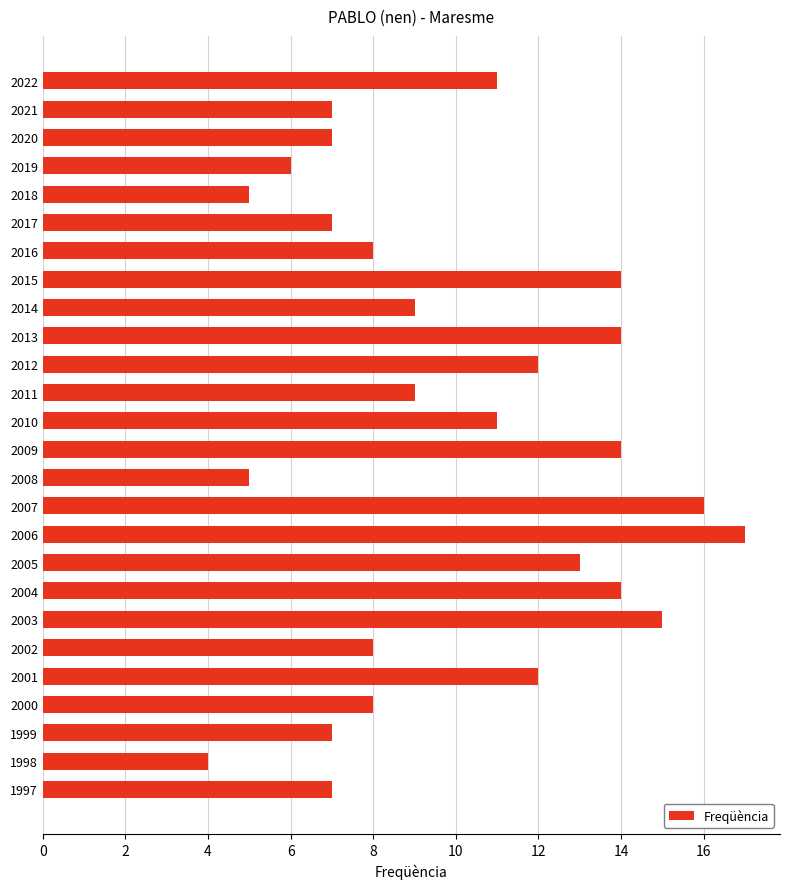

What is the value of the 19th bar from the top?

14